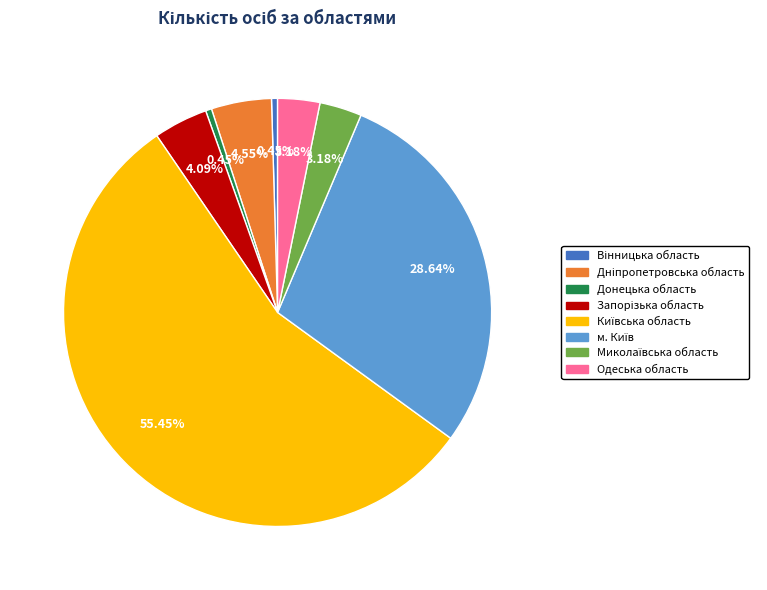

Is there a majority slice in this chart?

Yes